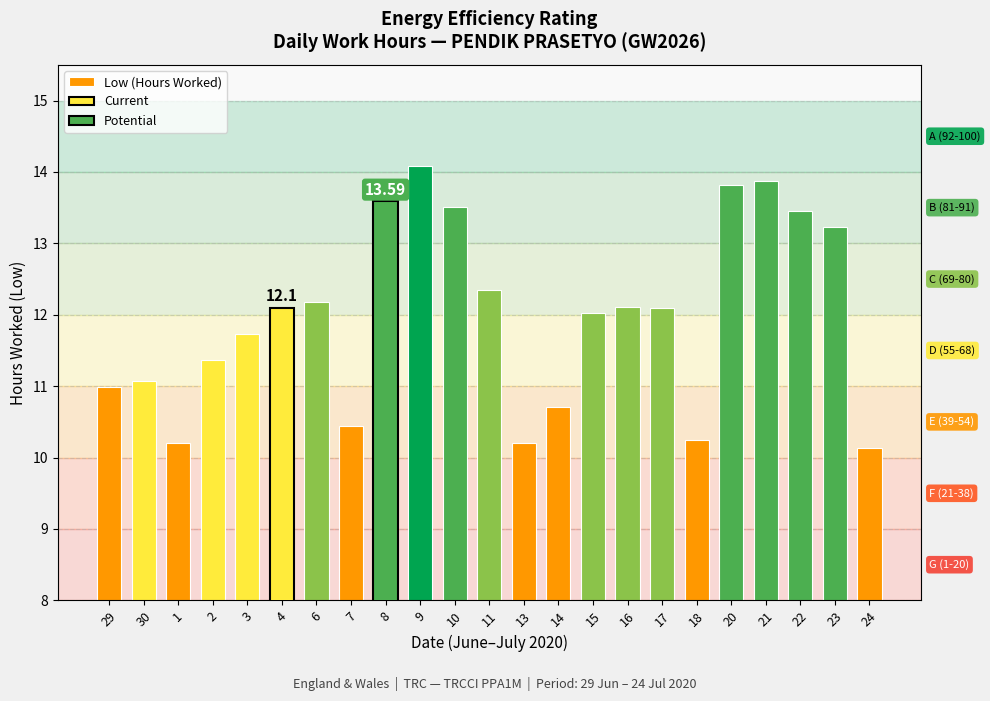

Which label corresponds to the largest value in the chart?

9